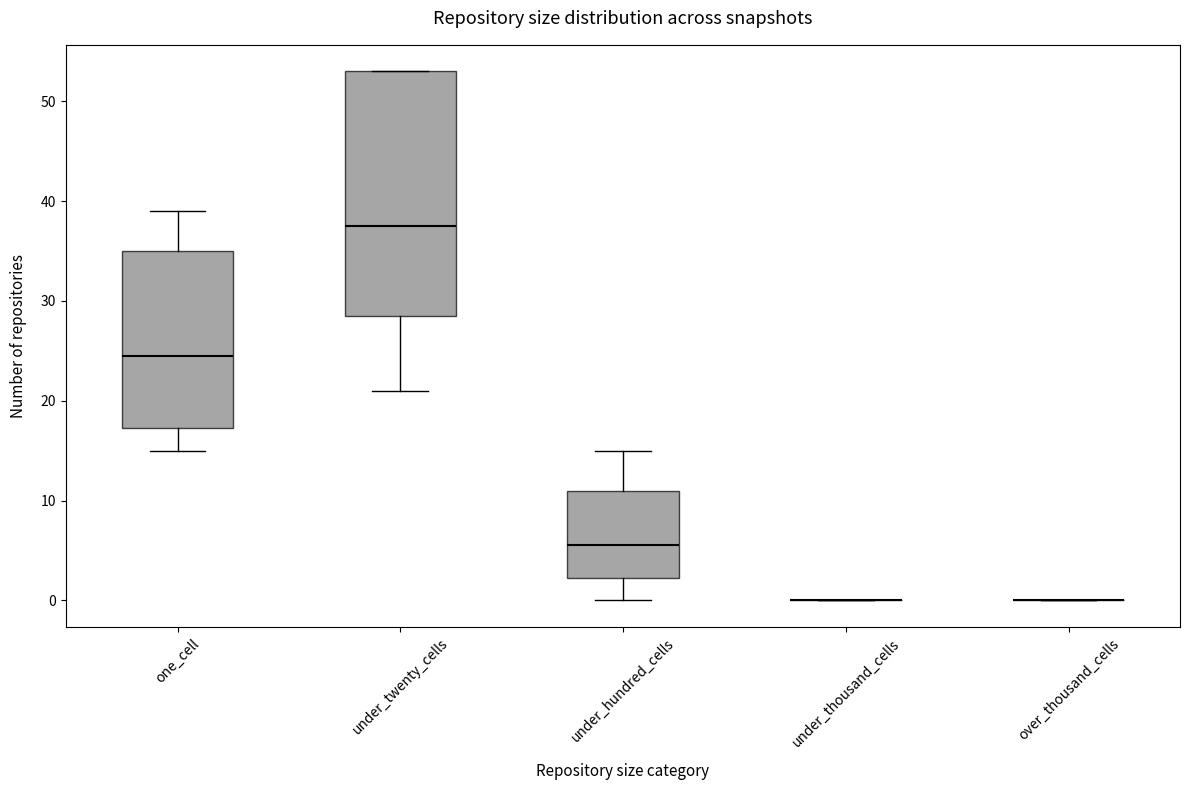

Reading left to right, transcribe this box plot: for each box, give where its median line is, the range the box spans, and where its two whiskers end, as read against the y-axis. The values are not printed on the chart, so give them approximately, as read against the axis.

one_cell: median 25, box 17 to 35, whiskers 15 to 39
under_twenty_cells: median 38, box 29 to 53, whiskers 21 to 53
under_hundred_cells: median 6, box 2 to 11, whiskers 0 to 15
under_thousand_cells: box collapsed to a line at 0, whiskers 0 to 0
over_thousand_cells: box collapsed to a line at 0, whiskers 0 to 0